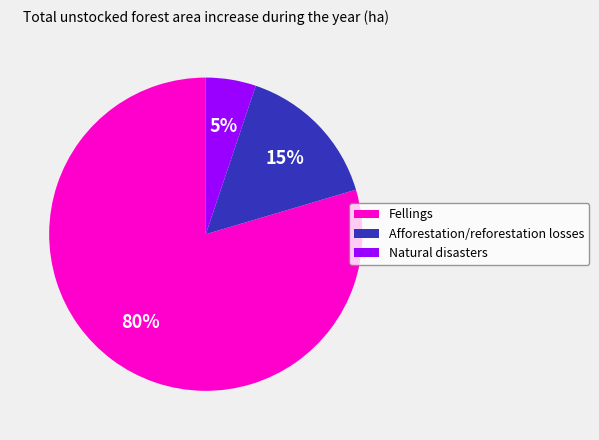

How many slices are in this pie chart?

3